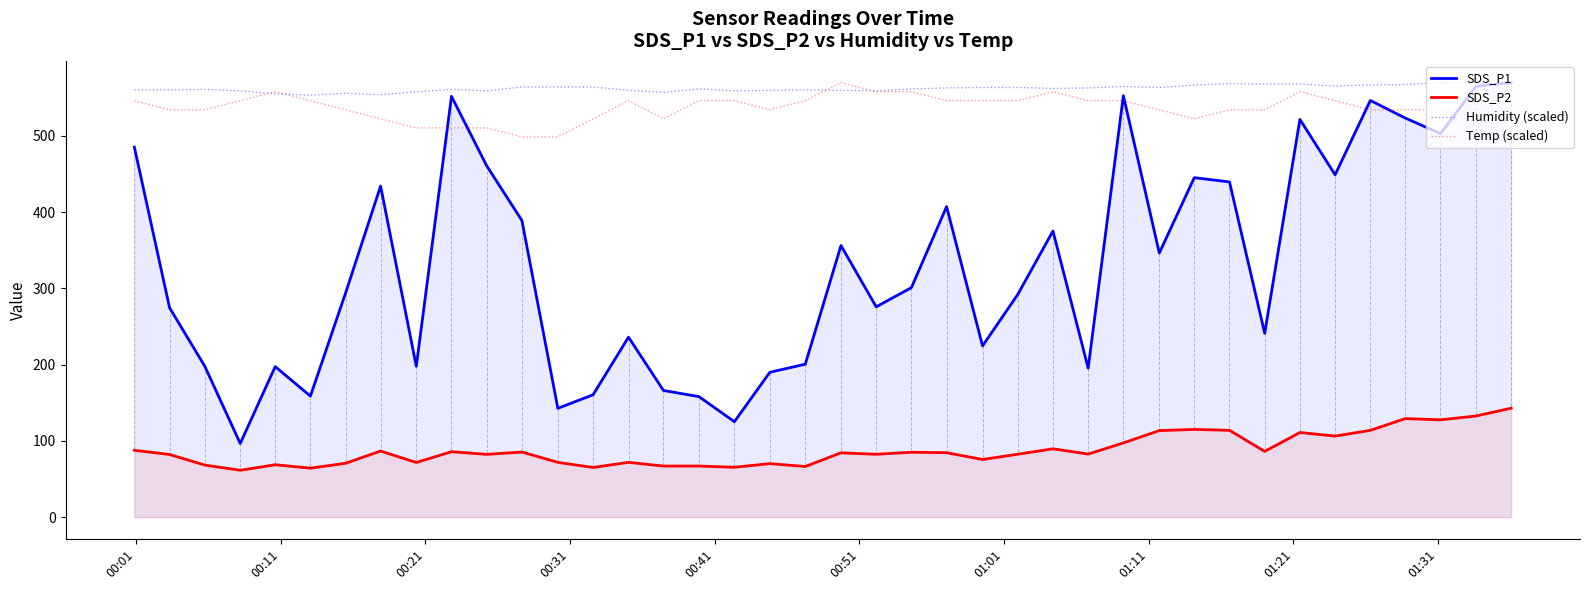

Which series has the widest spread of values?

SDS_P1